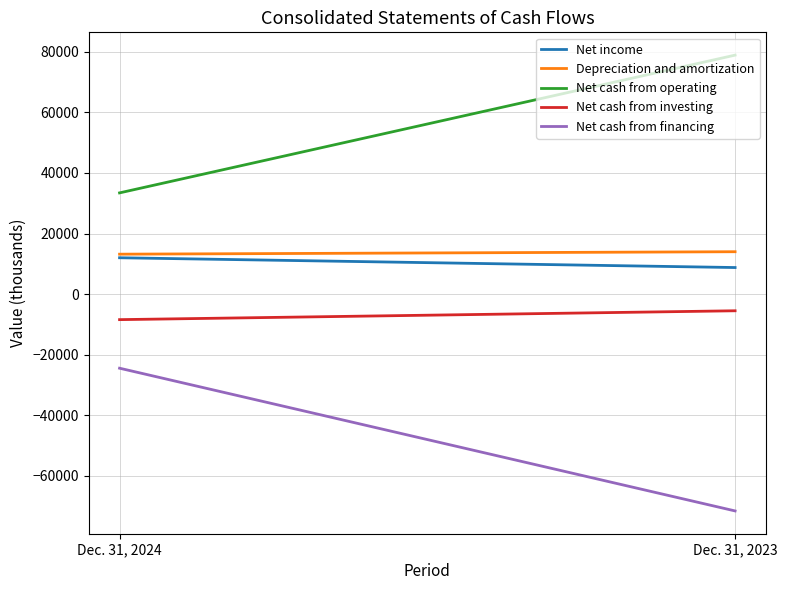

Reading left to right, extract all data points from this chart.

Net income: Dec. 31, 2024=12004	Dec. 31, 2023=8772
Depreciation and amortization: Dec. 31, 2024=13185	Dec. 31, 2023=13995
Net cash from operating: Dec. 31, 2024=33428	Dec. 31, 2023=78929
Net cash from investing: Dec. 31, 2024=-8435	Dec. 31, 2023=-5508
Net cash from financing: Dec. 31, 2024=-24474	Dec. 31, 2023=-71616